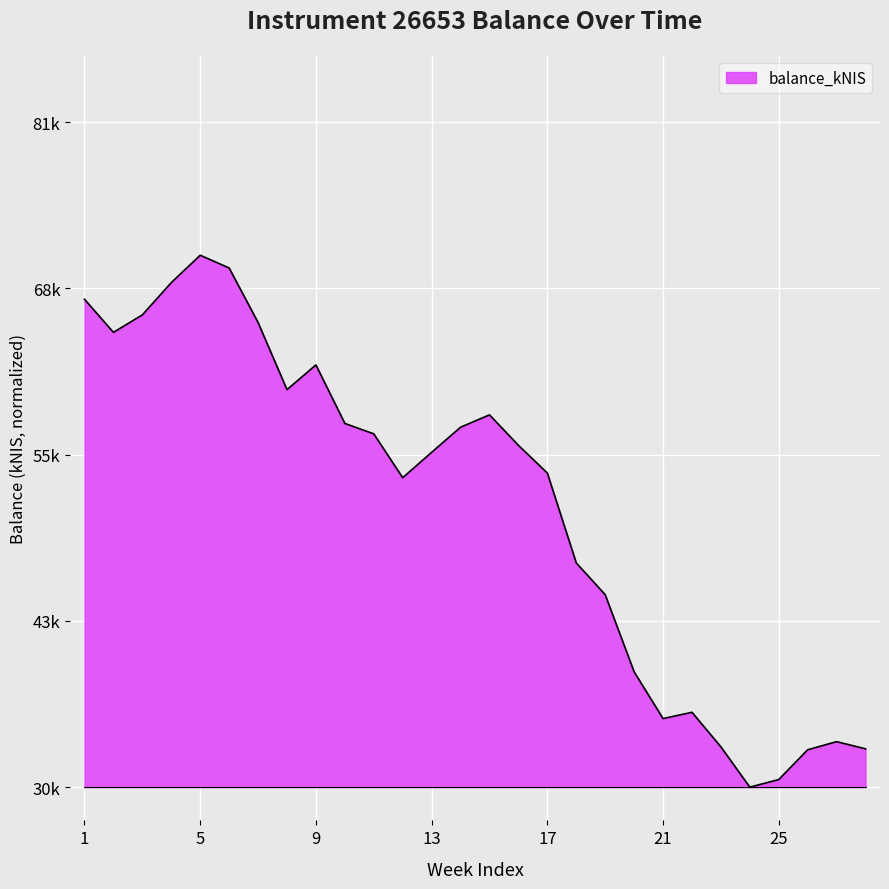

Does the chart display data point markers on the line(s)?

No